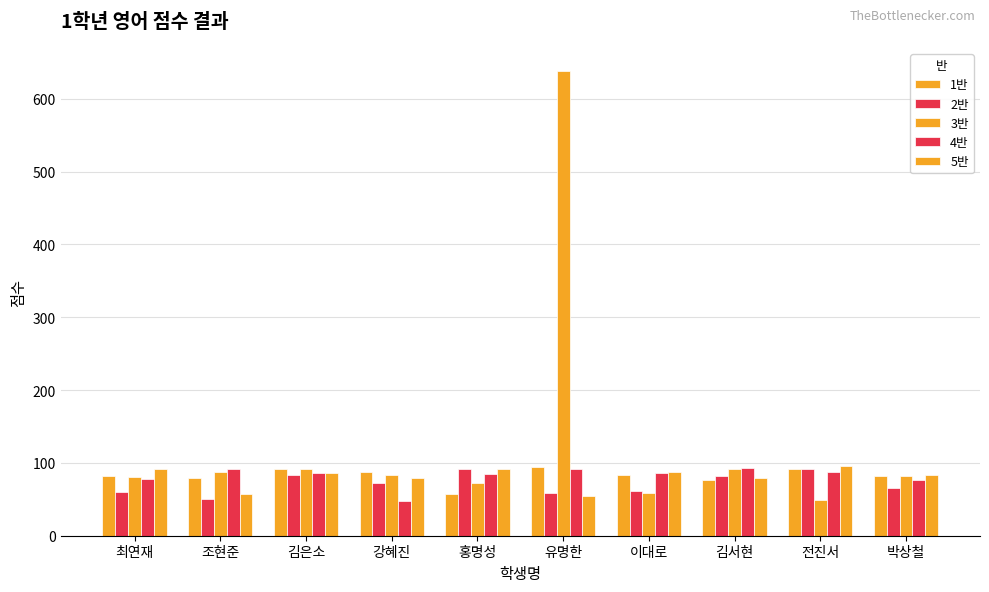

What is the lowest value of the 5반 series?

55